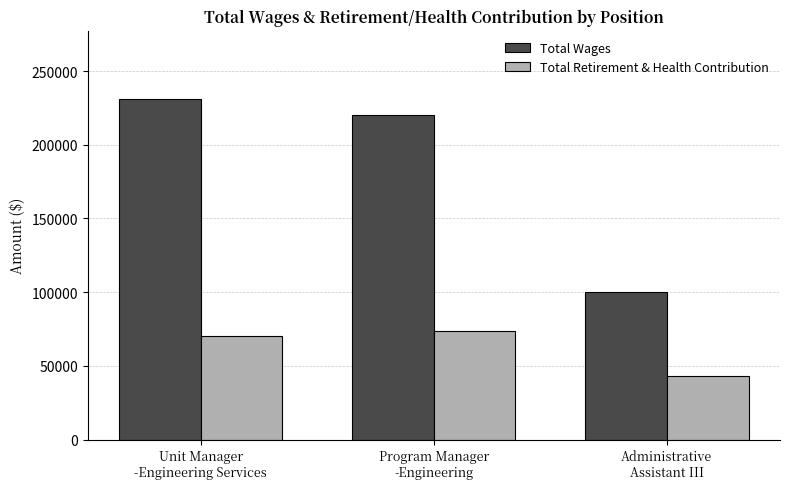

Where does the Total Wages series first go above 220052?

Unit Manager
-Engineering Services